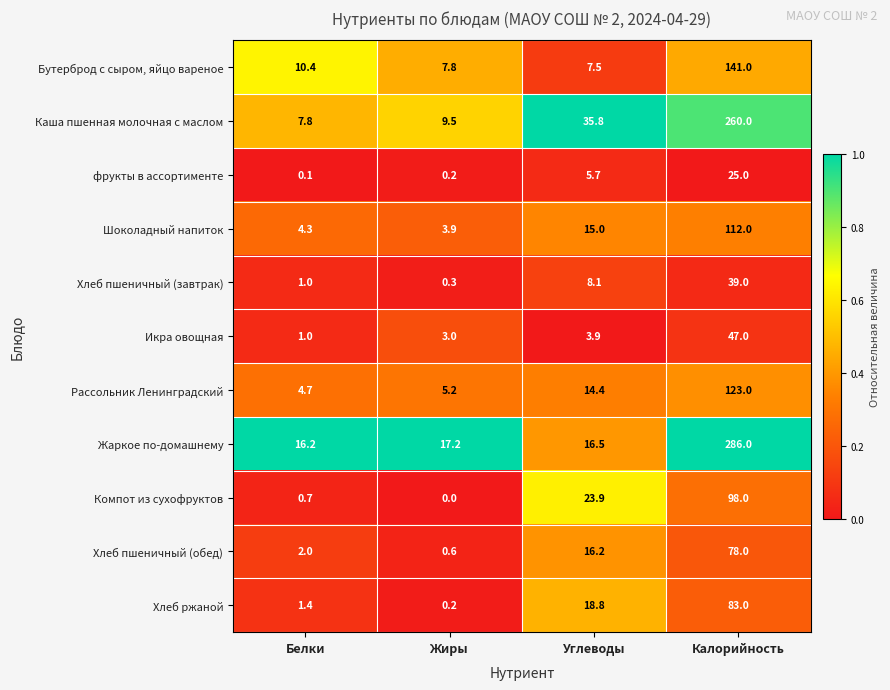

The Бутерброд с сыром, яйцо вареное series shows 7.5 at Углеводы. True or false?

True